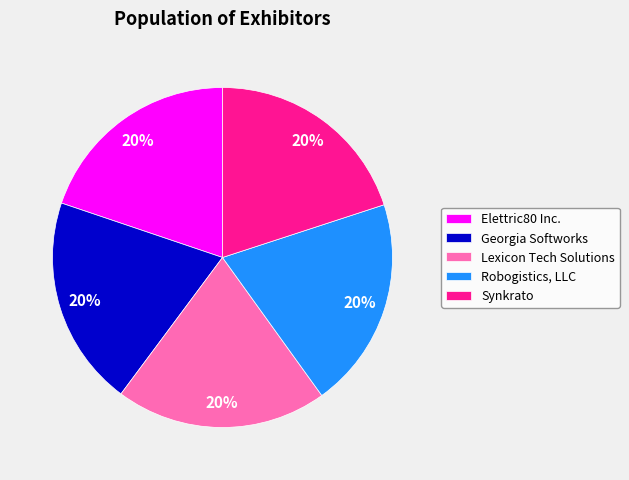

To the nearest percent, what is the average slice percentage?

20%